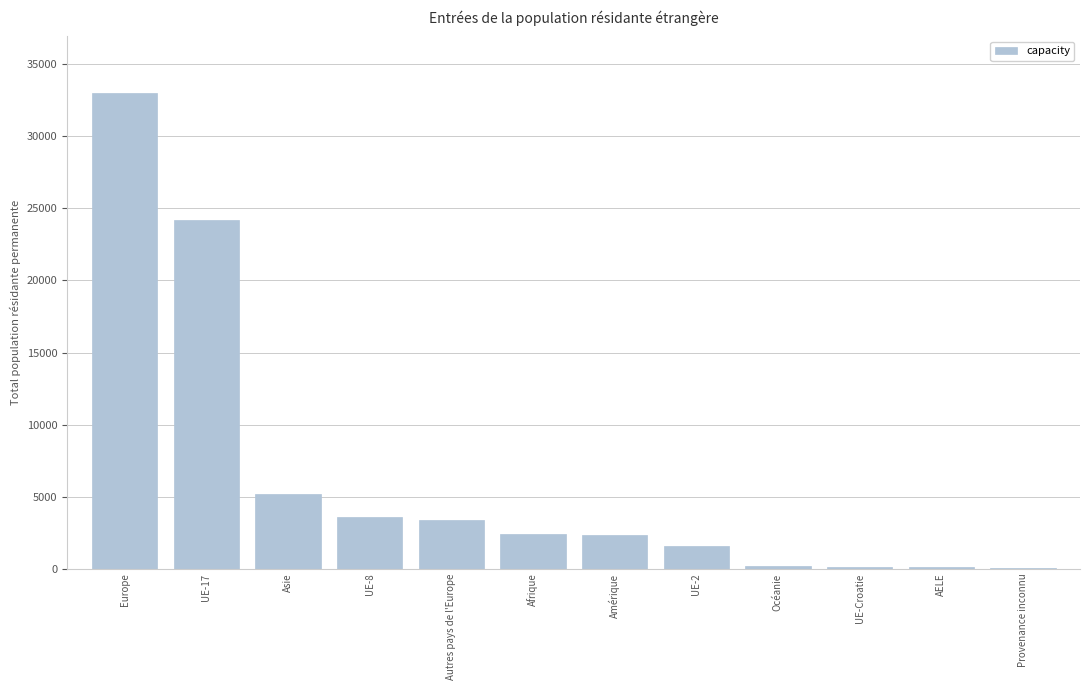

What is the change in value from Amérique to UE-2?

-781